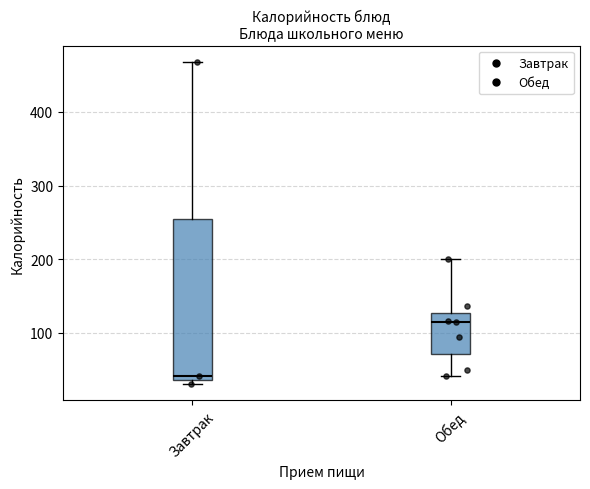

Which box has the lowest median line?

Завтрак